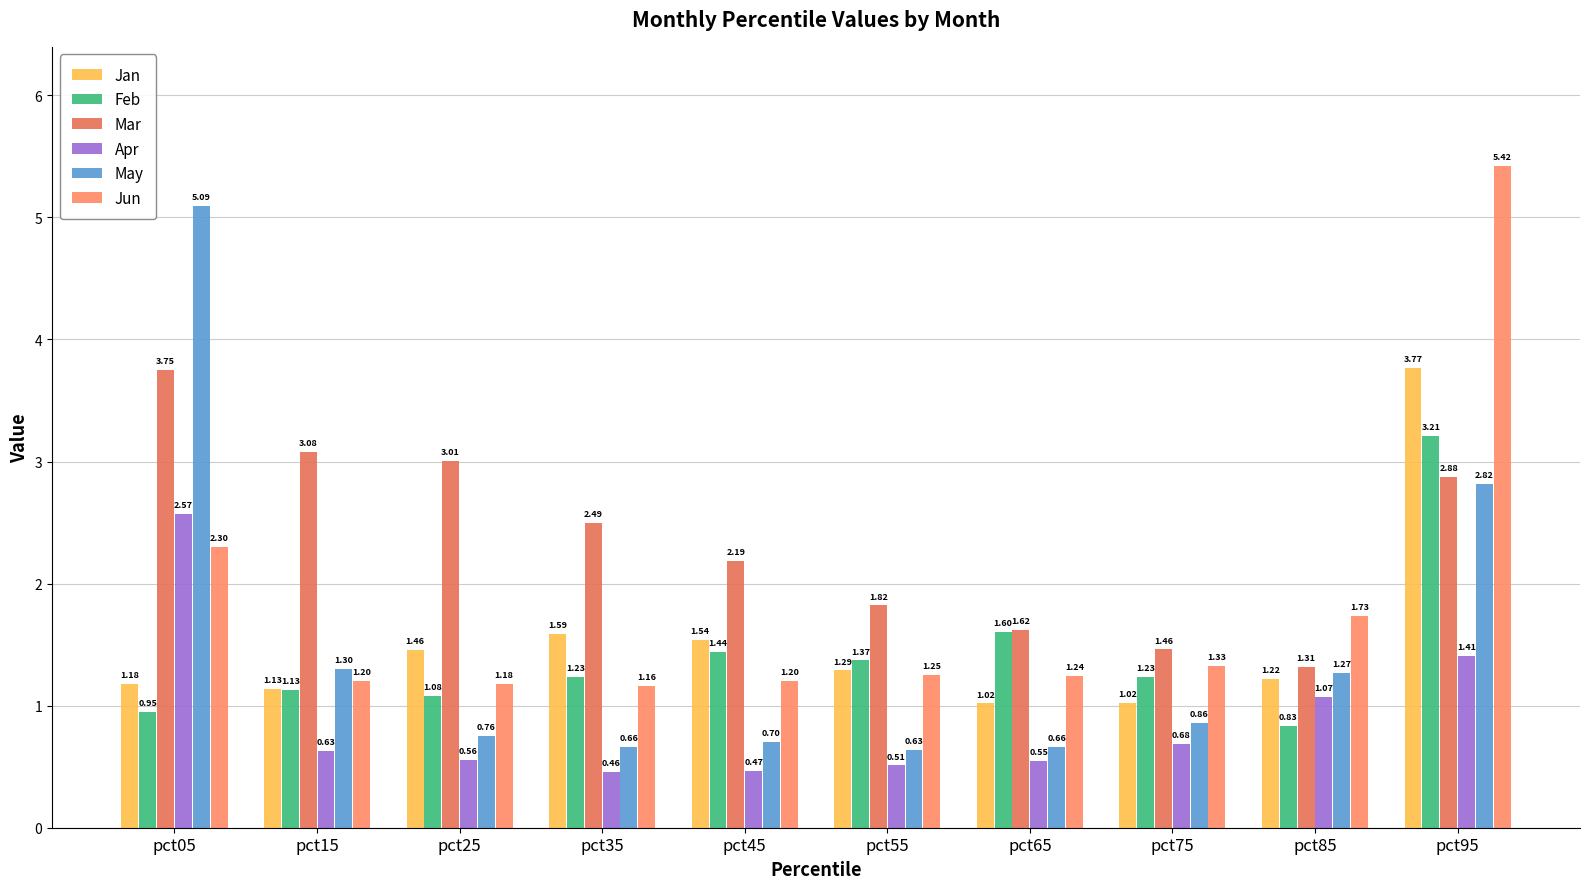

The Jun series shows 1.2 at pct25. True or false?

True